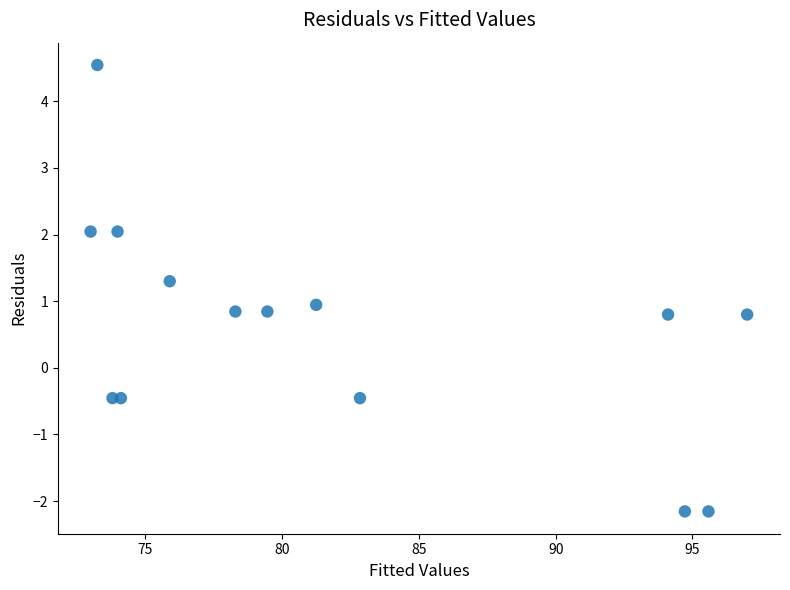

What is the range of X values (max minus min)?

24.0